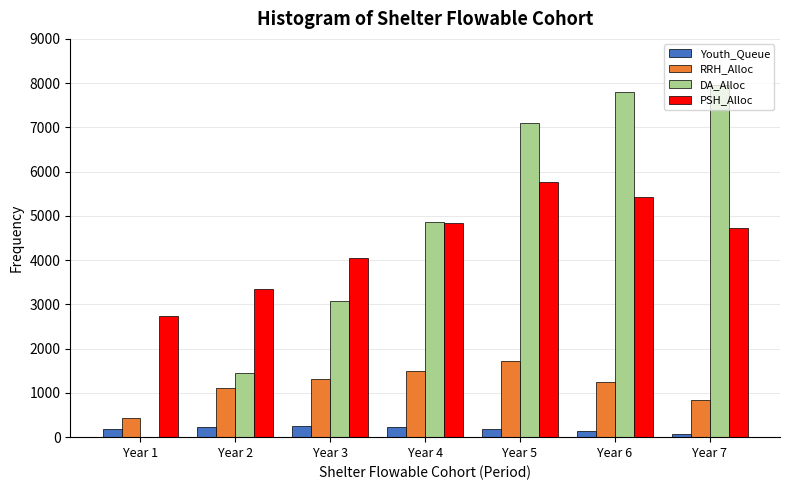

What is the maximum value for Youth_Queue?

243